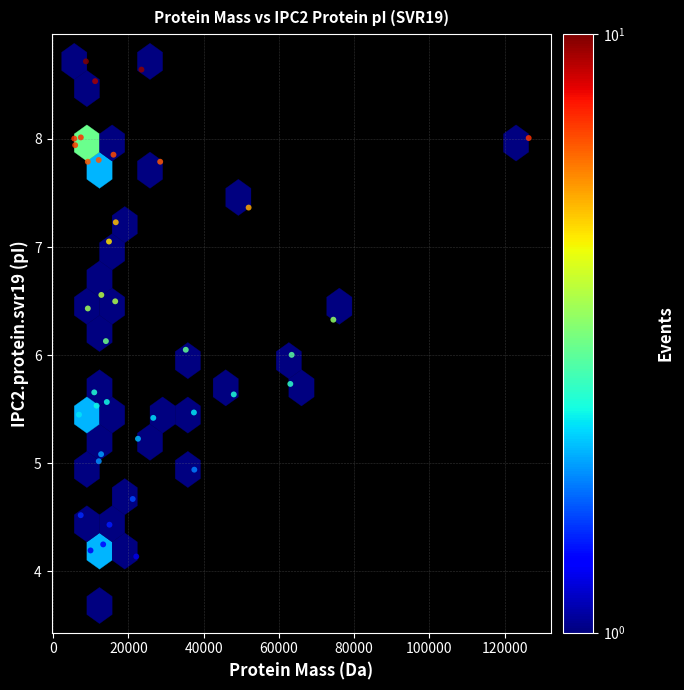

What is the range of Y values (max minus min)?

5.0